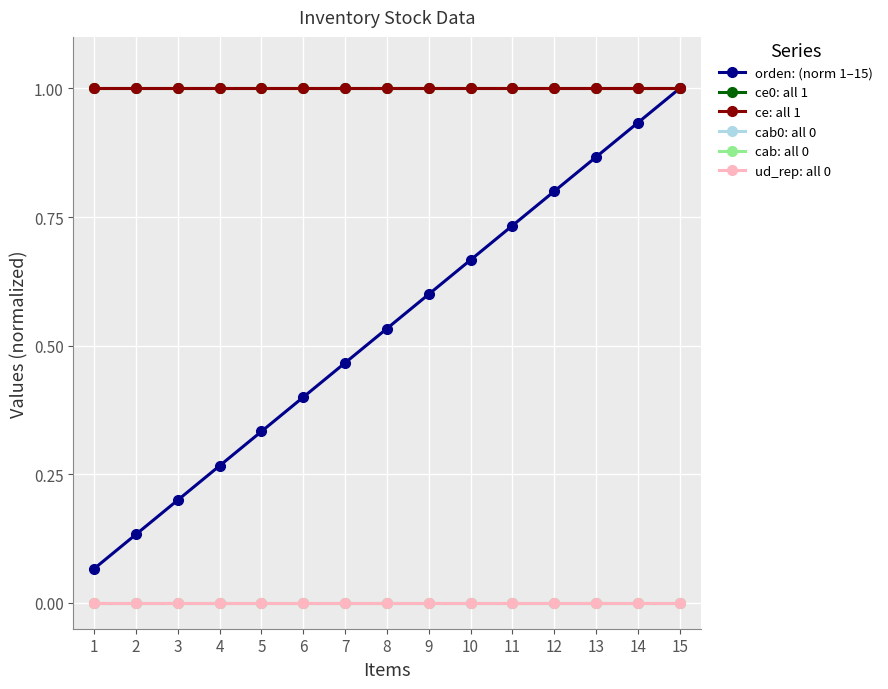

Reading left to right, what are all the values shown in this chart?

orden: (norm 1–15): 0.1	0.1	0.2	0.3	0.3	0.4	0.5	0.5	0.6	0.7	0.7	0.8	0.9	0.9	1.0
ce0: all 1: 1.0	1.0	1.0	1.0	1.0	1.0	1.0	1.0	1.0	1.0	1.0	1.0	1.0	1.0	1.0
ce: all 1: 1.0	1.0	1.0	1.0	1.0	1.0	1.0	1.0	1.0	1.0	1.0	1.0	1.0	1.0	1.0
cab0: all 0: 0.0	0.0	0.0	0.0	0.0	0.0	0.0	0.0	0.0	0.0	0.0	0.0	0.0	0.0	0.0
cab: all 0: 0.0	0.0	0.0	0.0	0.0	0.0	0.0	0.0	0.0	0.0	0.0	0.0	0.0	0.0	0.0
ud_rep: all 0: 0.0	0.0	0.0	0.0	0.0	0.0	0.0	0.0	0.0	0.0	0.0	0.0	0.0	0.0	0.0